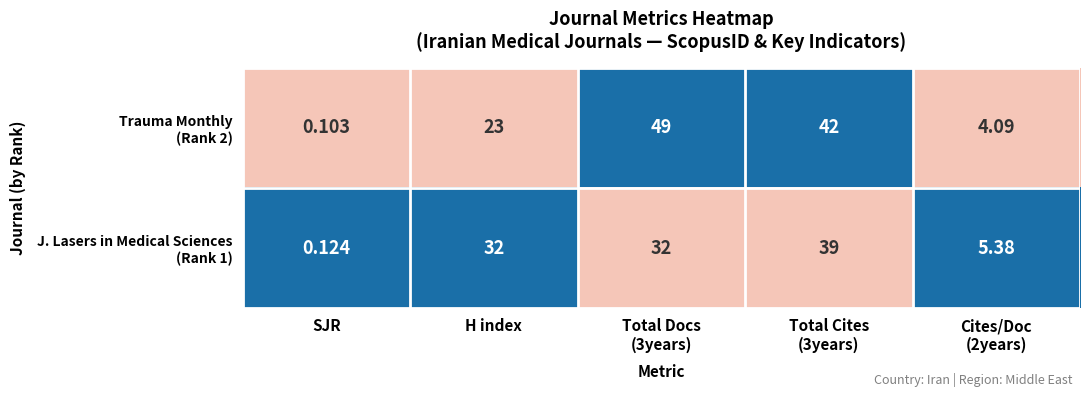

At which category does the chart reach its minimum across all series?

SJR